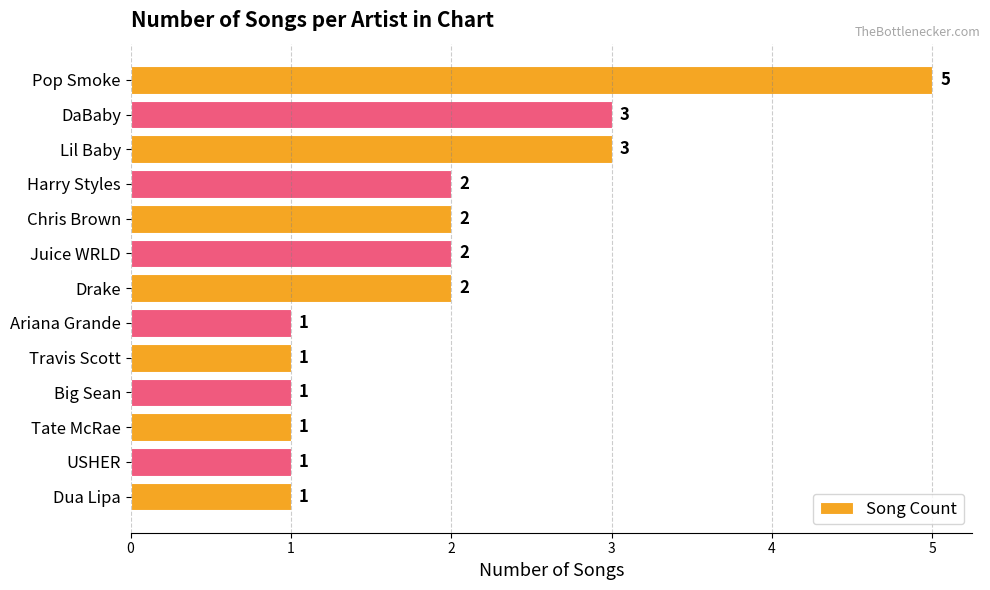

What is the average value?

2